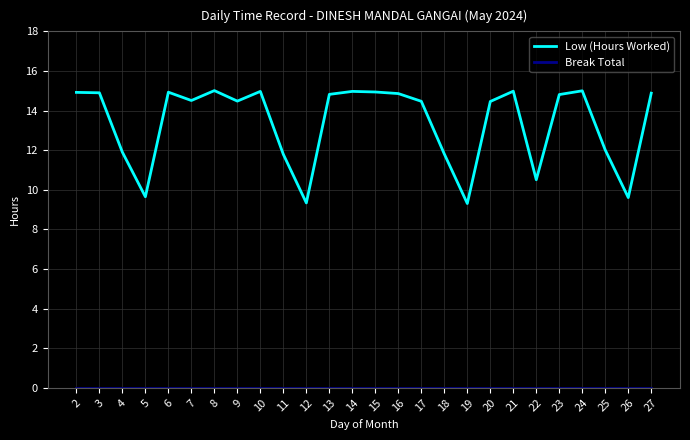

Does the chart display data point markers on the line(s)?

No